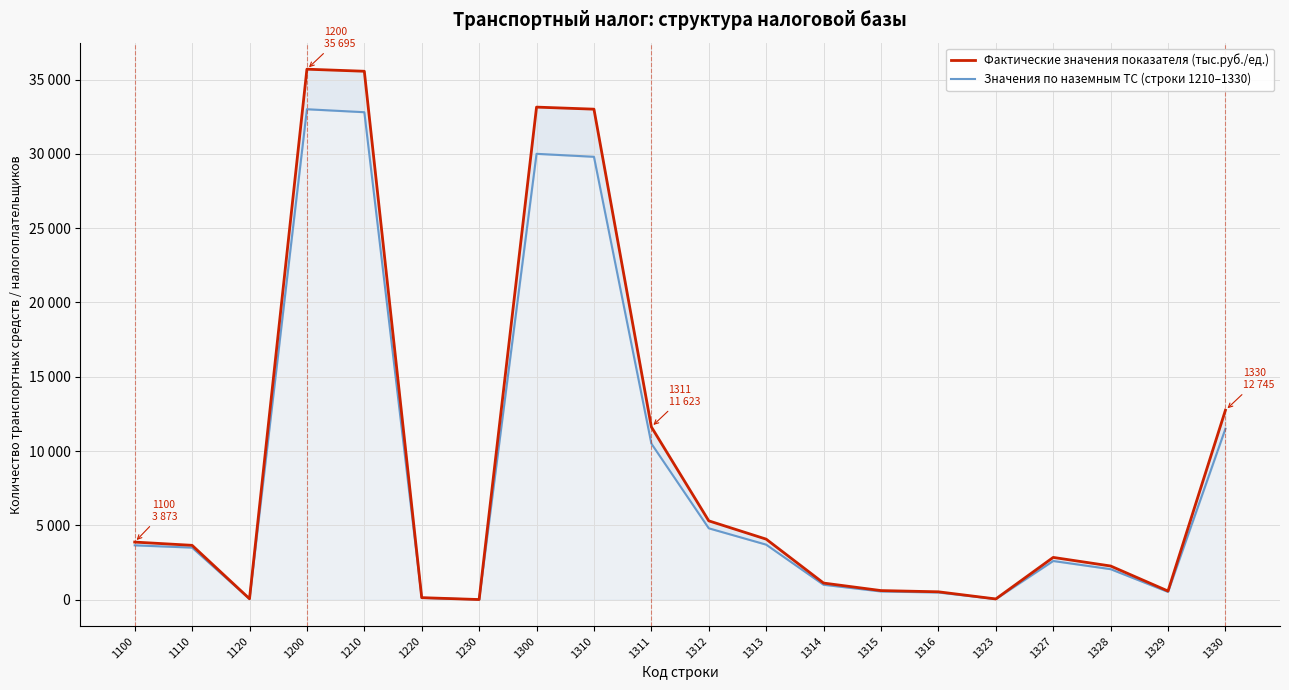

What is the value of the Фактические значения показателя (тыс.руб./ед.) point at the 12th from the left?

4070